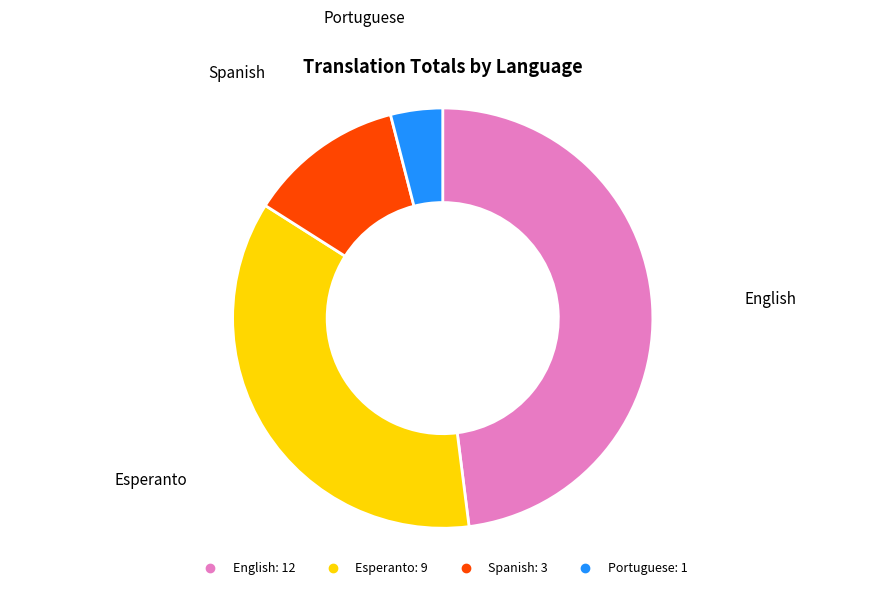

How many slices are in this pie chart?

4